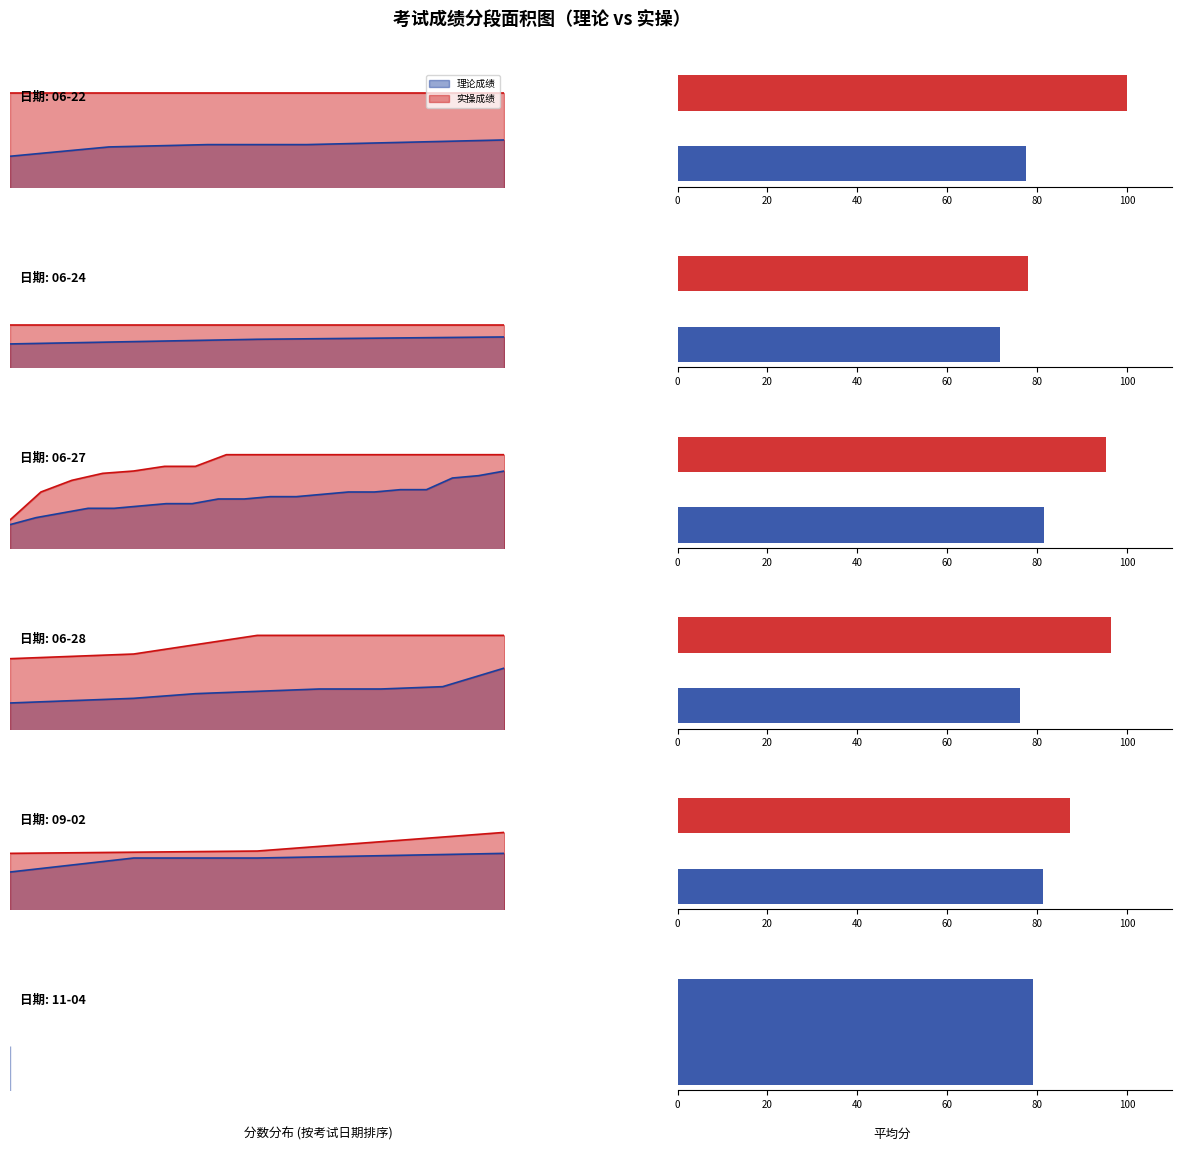

How many data points in 理论成绩 are above 79?

2